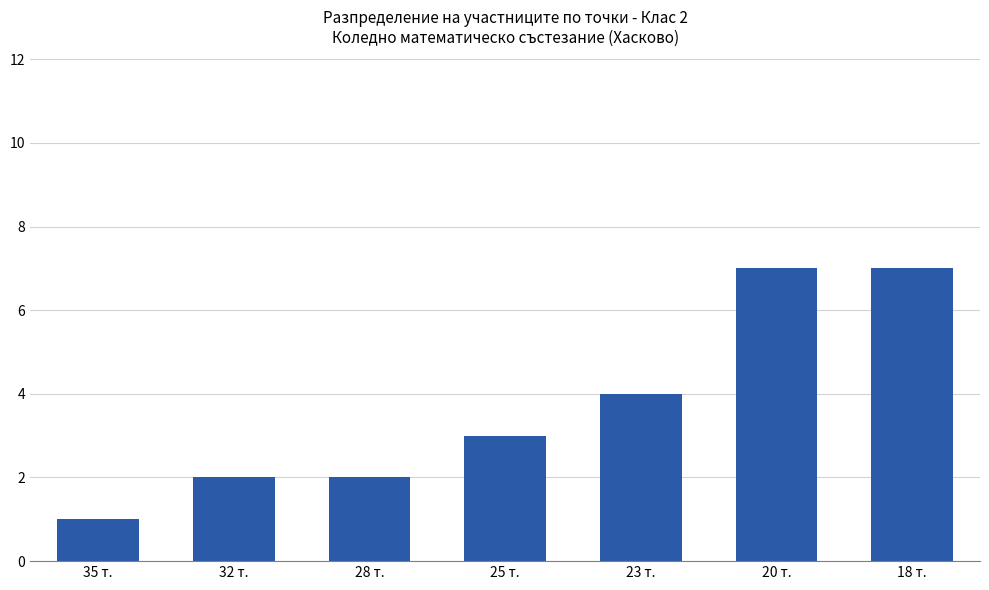

The value at 32 т. is 3. True or false?

False